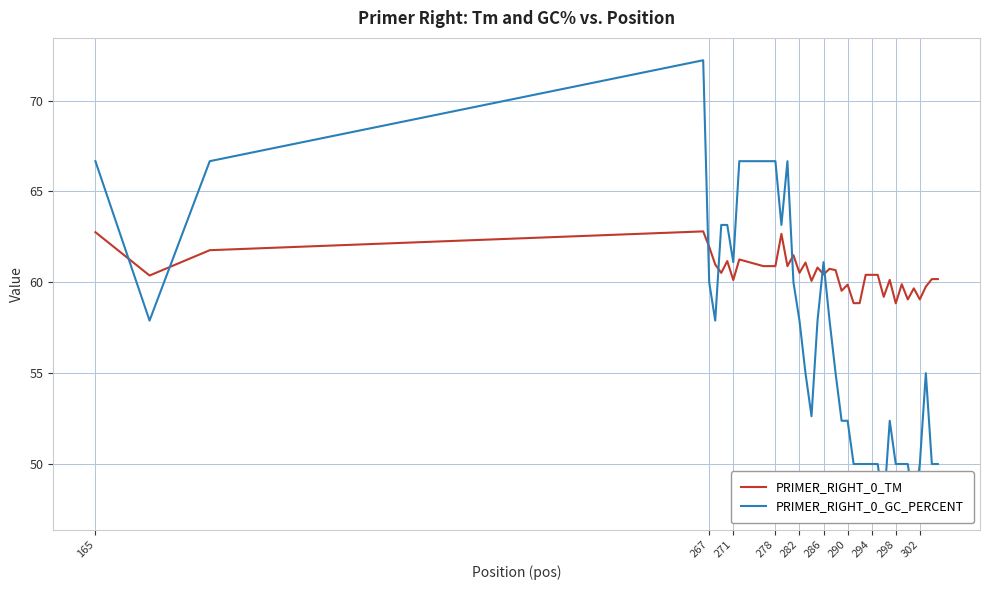

The PRIMER_RIGHT_0_TM series shows 60.4 at 294. True or false?

True